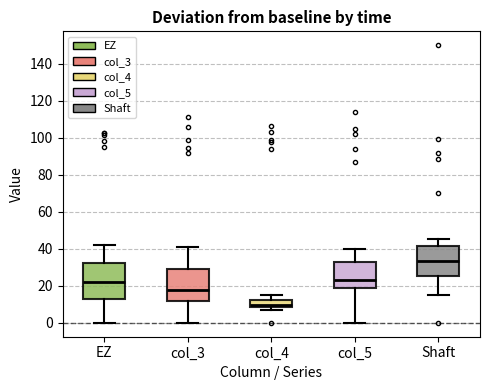

Which box is the tallest, from its lower edge to its upper edge?

EZ